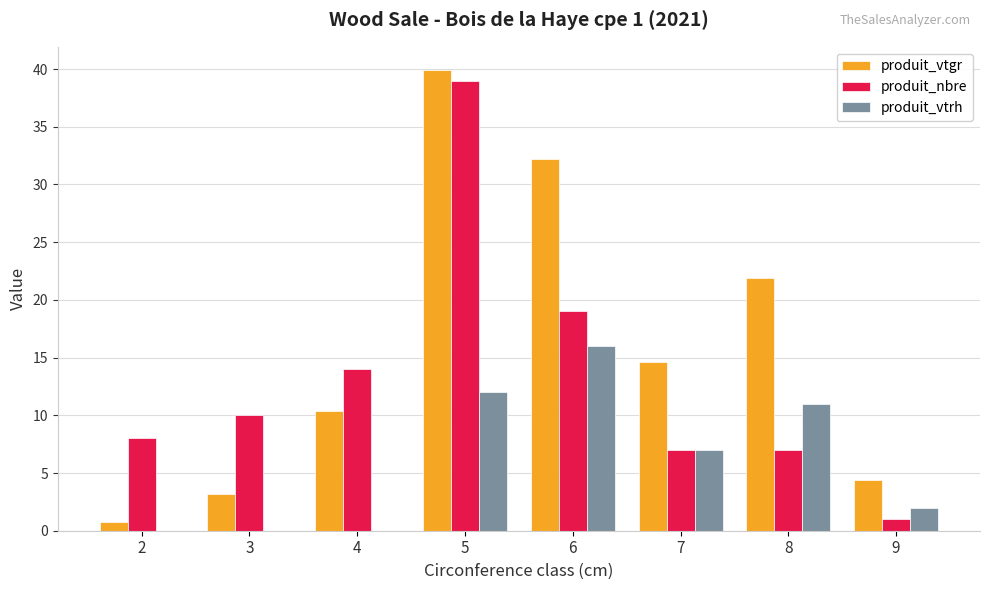

The value of produit_vtgr at 3 is 5.0. True or false?

False